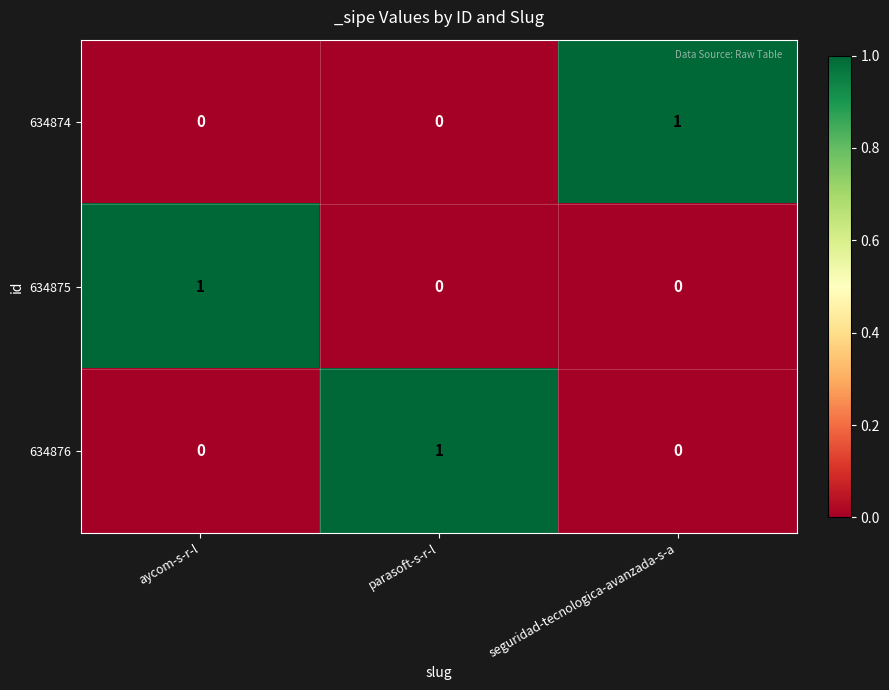

At how many categories does at least one series exceed 0?

3